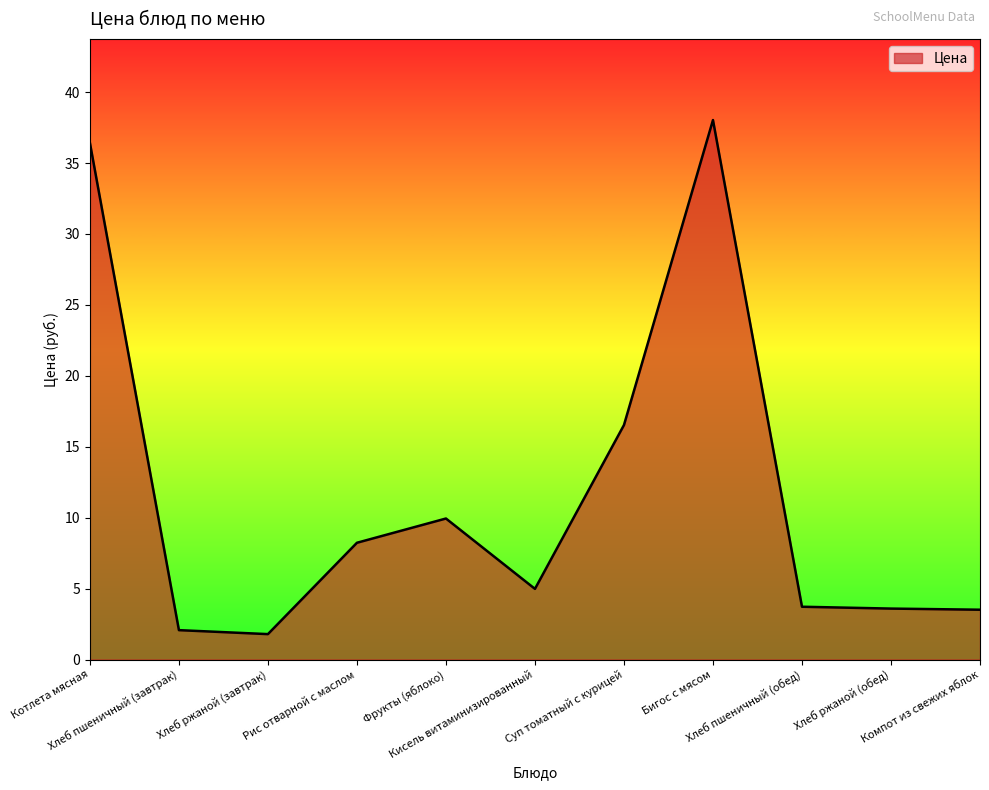

Between Хлеб пшеничный (обед) and Суп томатный с курицей, which is larger?

Суп томатный с курицей